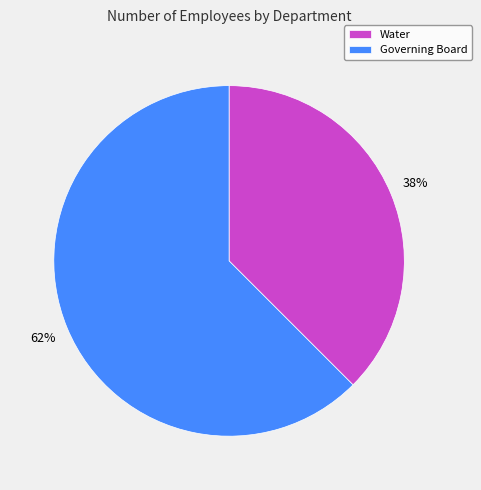

Does Governing Board represent more than half of the total?

Yes